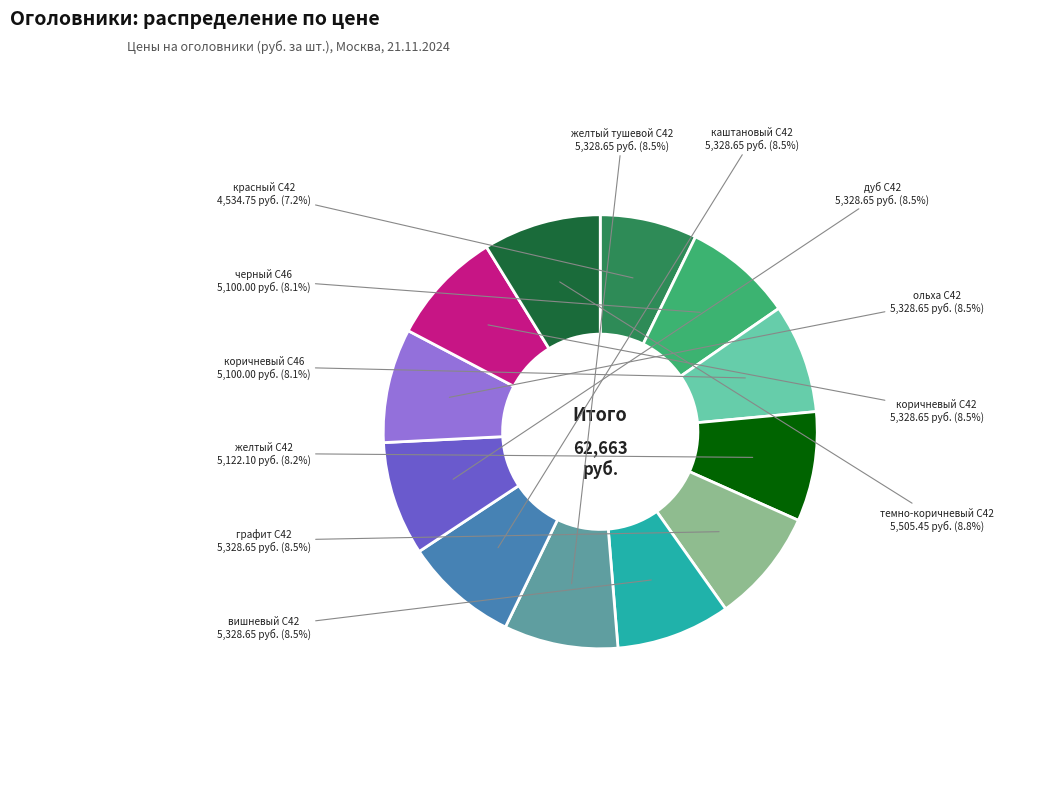

How many slices are in this pie chart?

12